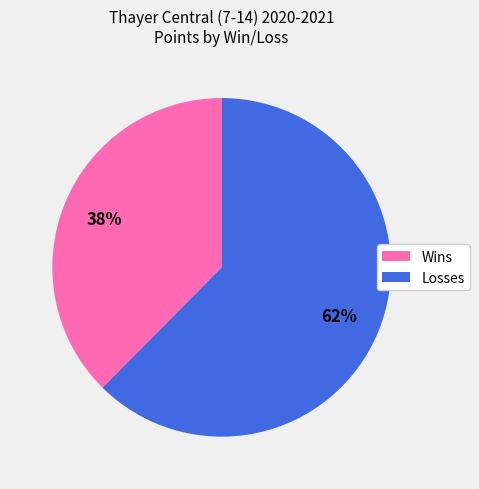

To the nearest percent, what is the average slice percentage?

50%